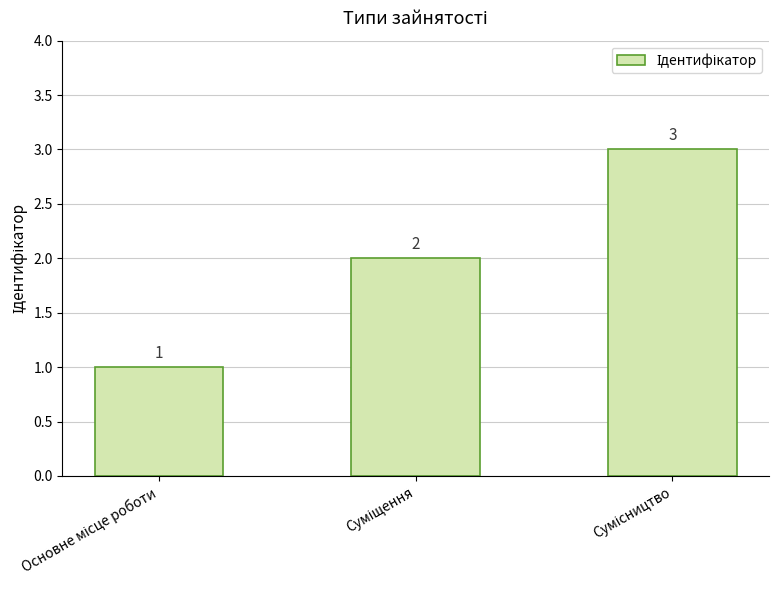

How many values are between 1 and 3?

3